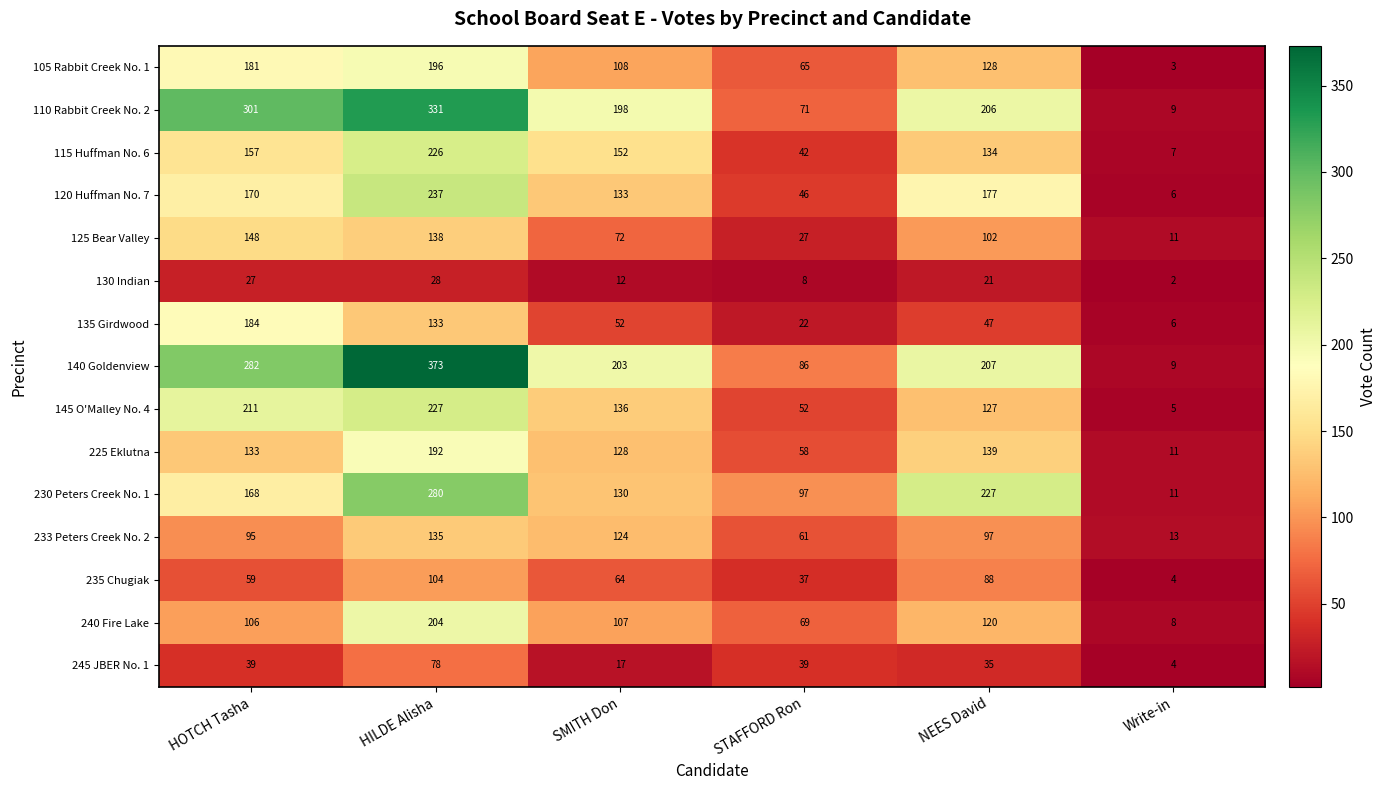

Which series has the largest total across all categories?

140 Goldenview